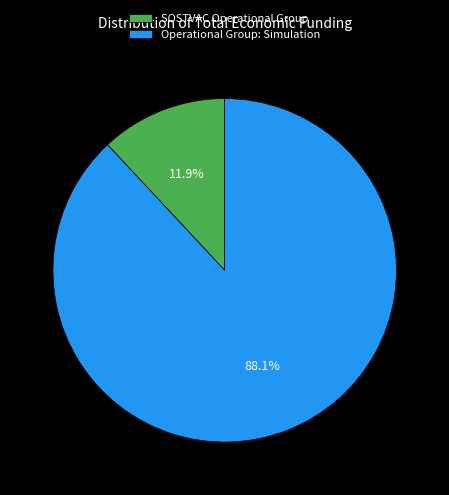

To the nearest percent, what is the average slice percentage?

50%